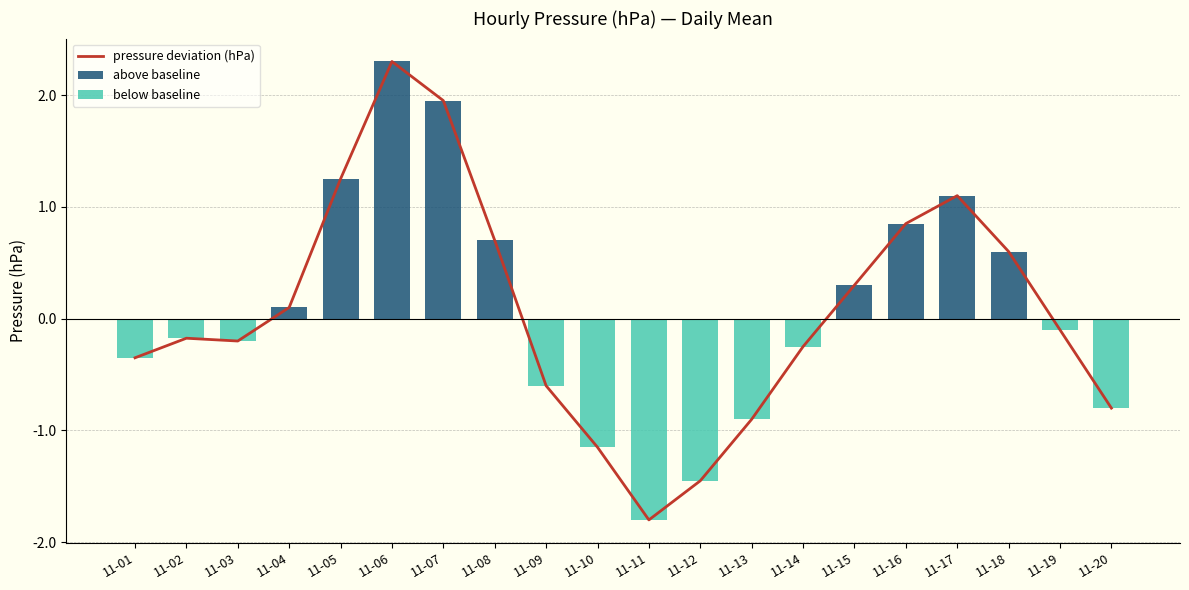

The value of pressure deviation (hPa) at 11-15 is 0.5. True or false?

False